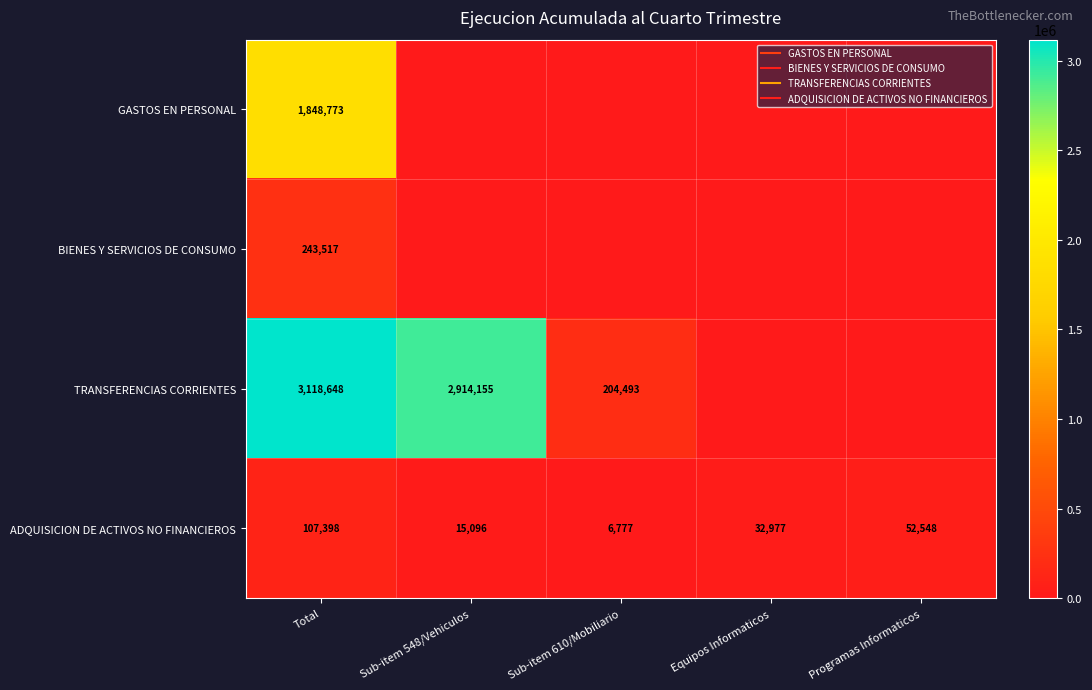

Which series has the largest range (max minus min)?

TRANSFERENCIAS CORRIENTES